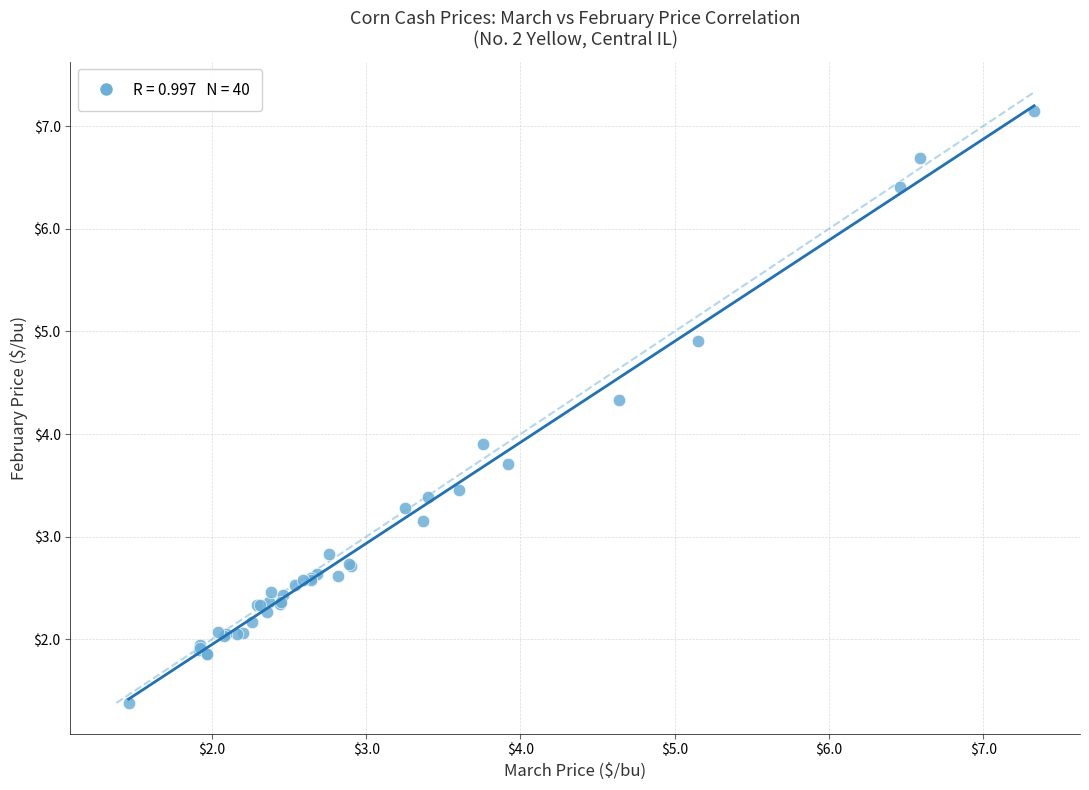

What Y value in the scatter plot is closest to 4?

3.9